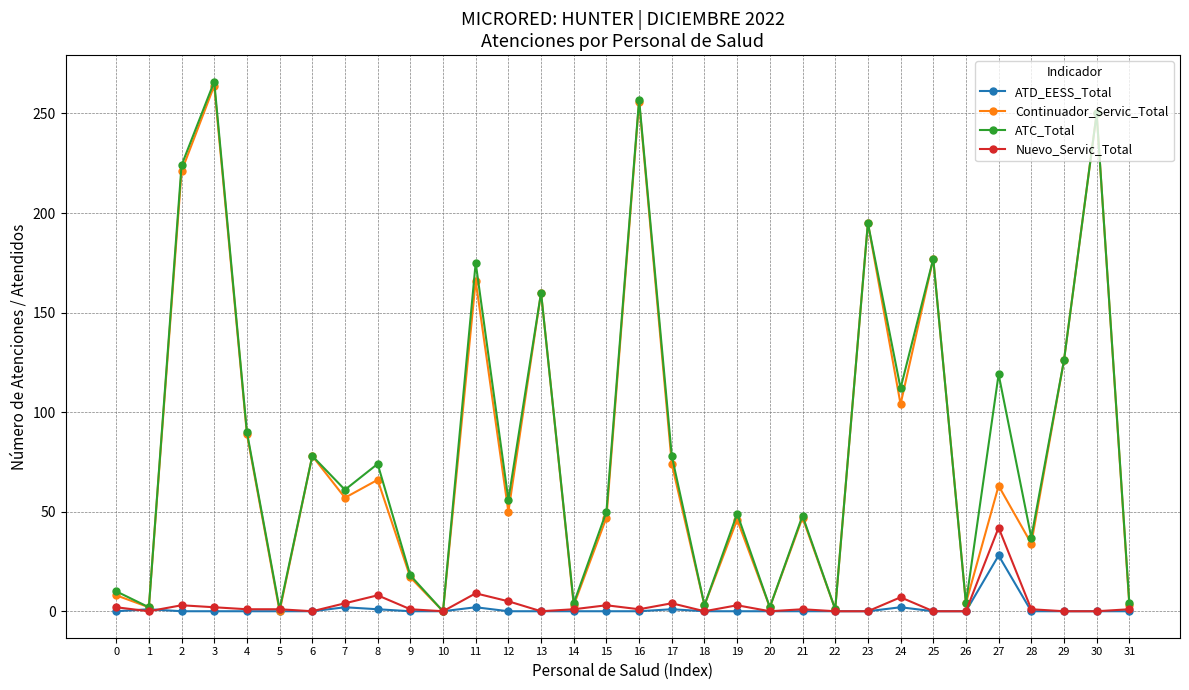

What are all the series names shown in the legend?

ATD_EESS_Total, Continuador_Servic_Total, ATC_Total, Nuevo_Servic_Total